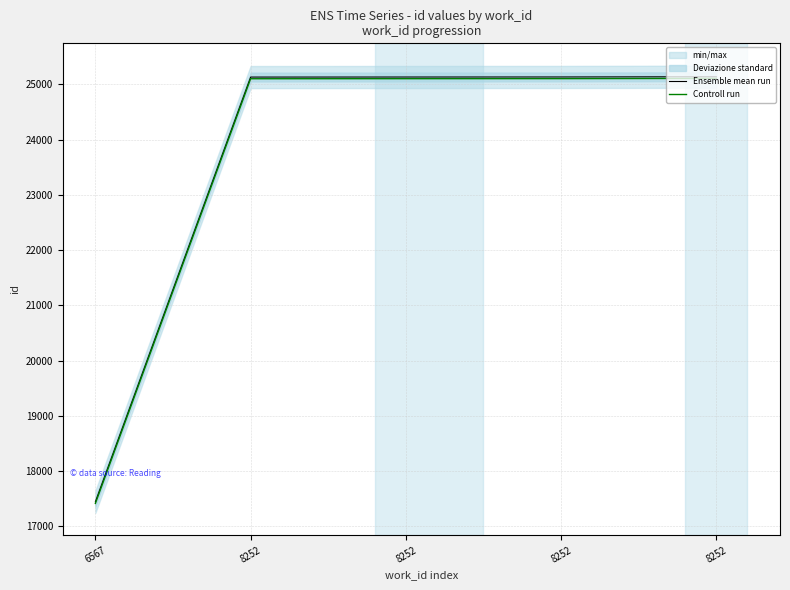

List the series in order of their overall mean, lowest first.

Controll run, Ensemble mean run